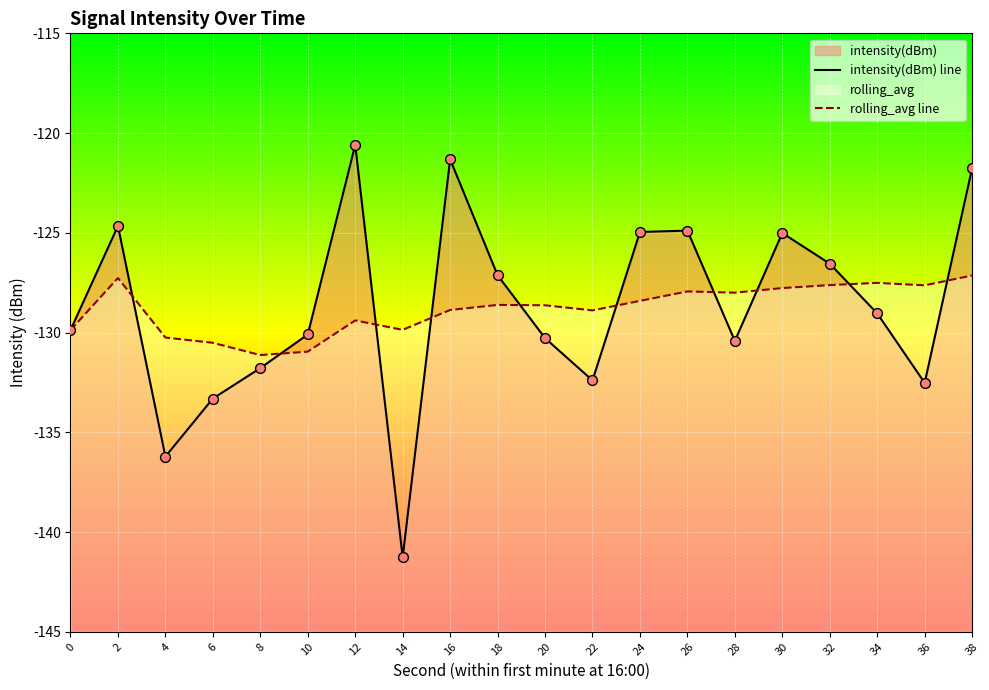

Which series contains the lowest Y value?

intensity(dBm) line